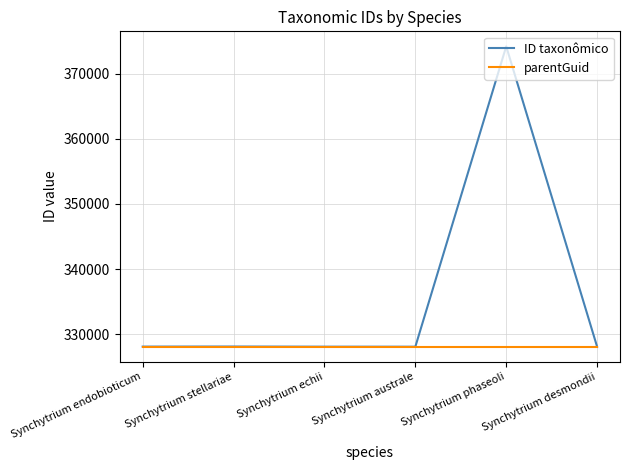

Rank the series by their average value, from lowest to highest.

parentGuid, ID taxonômico